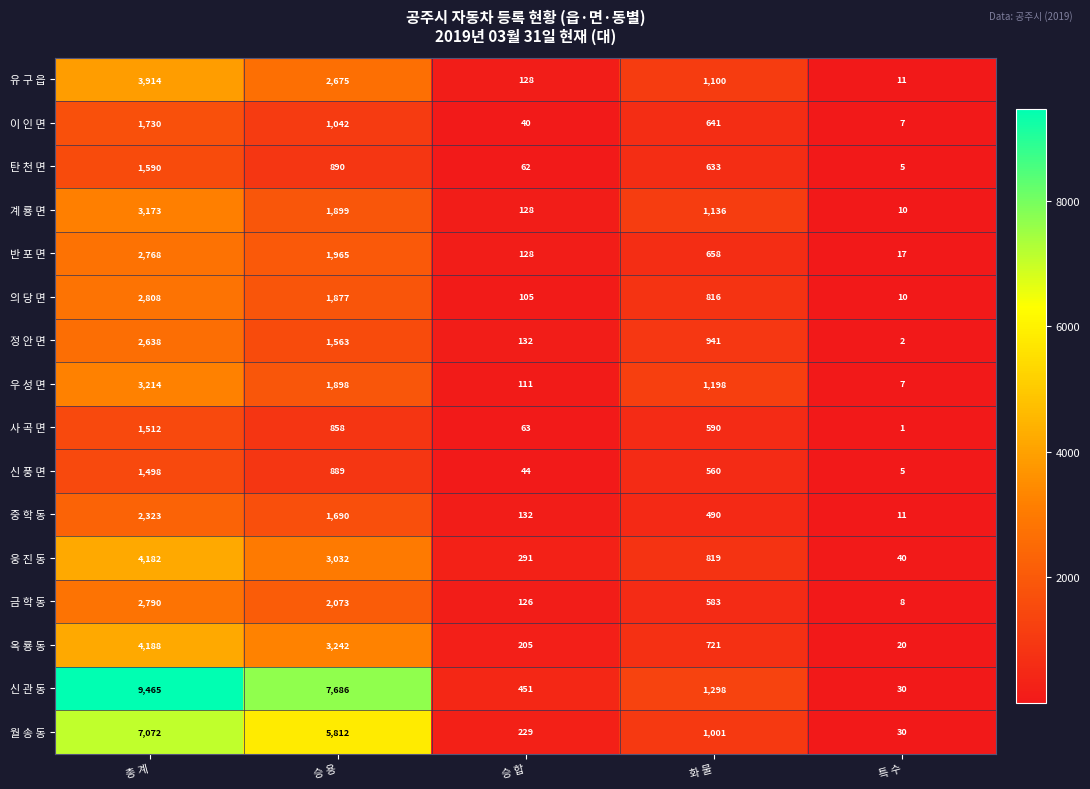

How many categories are shown in the chart?

5